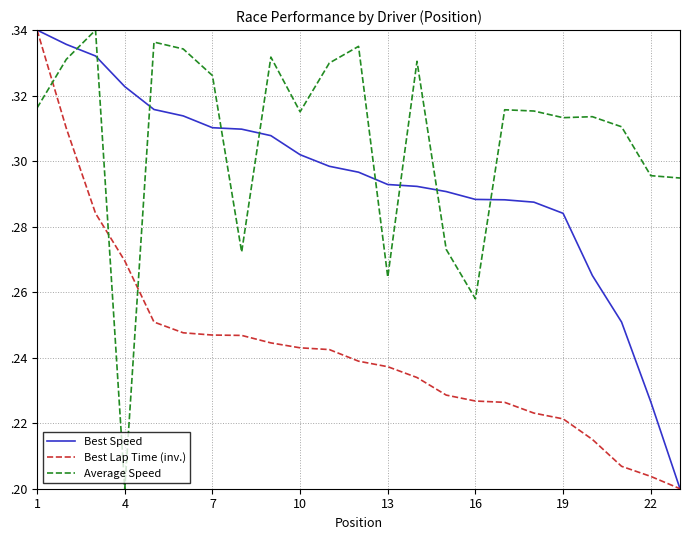

True or false: Best Lap Time (inv.) and Average Speed intersect in this chart.

True